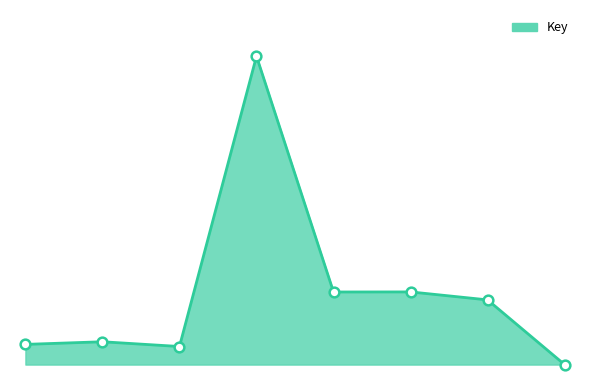

True or false: the data has more than 2 interior local peaks.

True